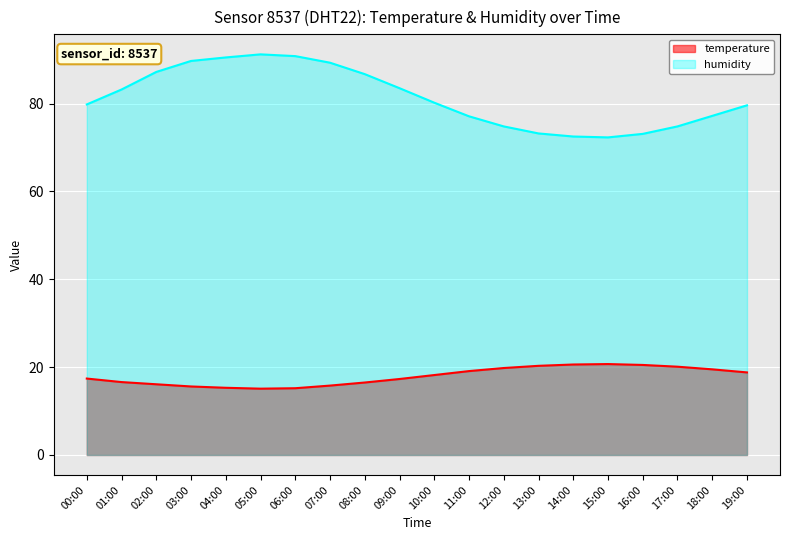

Between 03:00 and 00:00, which is larger?

00:00